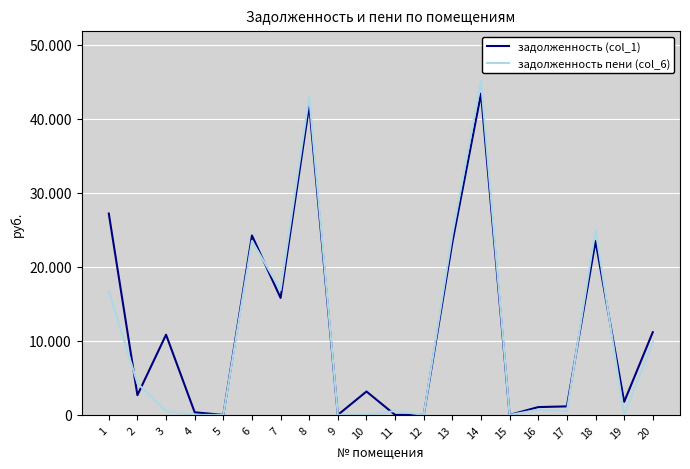

Does the chart display data point markers on the line(s)?

No